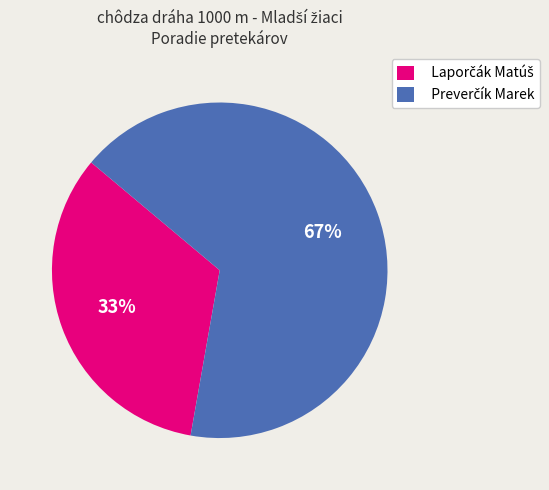

Is there any slice that represents more than half of the pie?

Yes